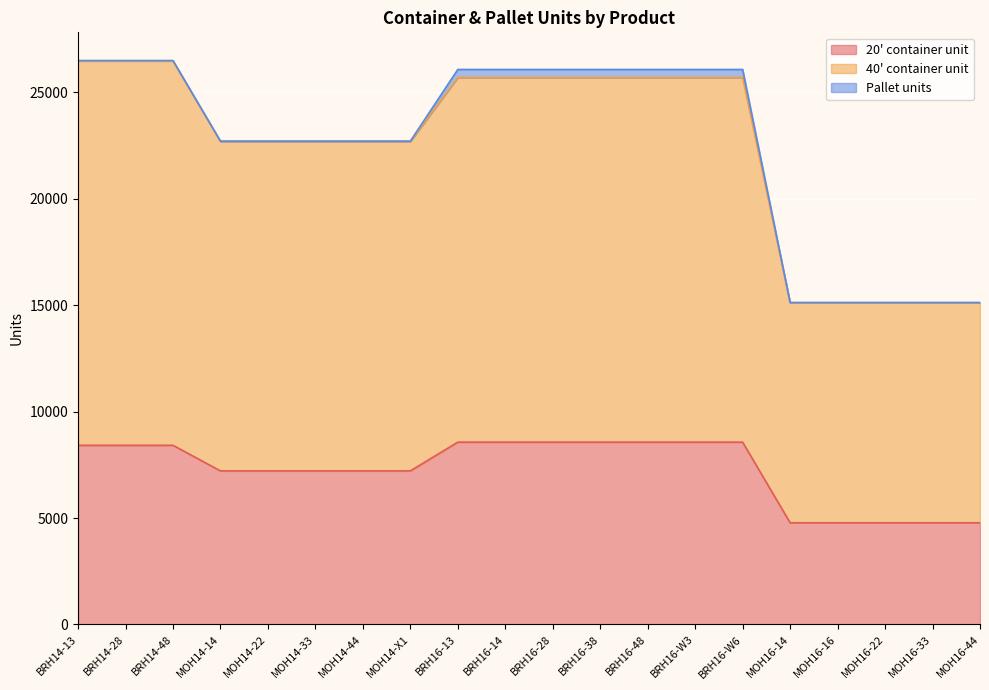

How many values in the 20' container unit series are below 8421?

10